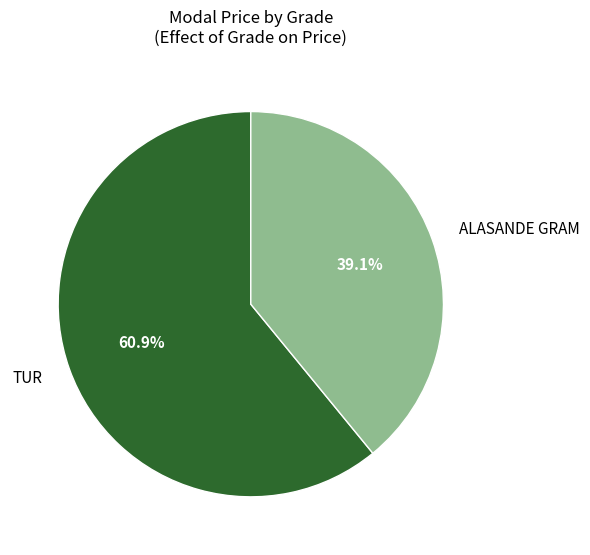

Does TUR account for over 50% of the chart?

Yes